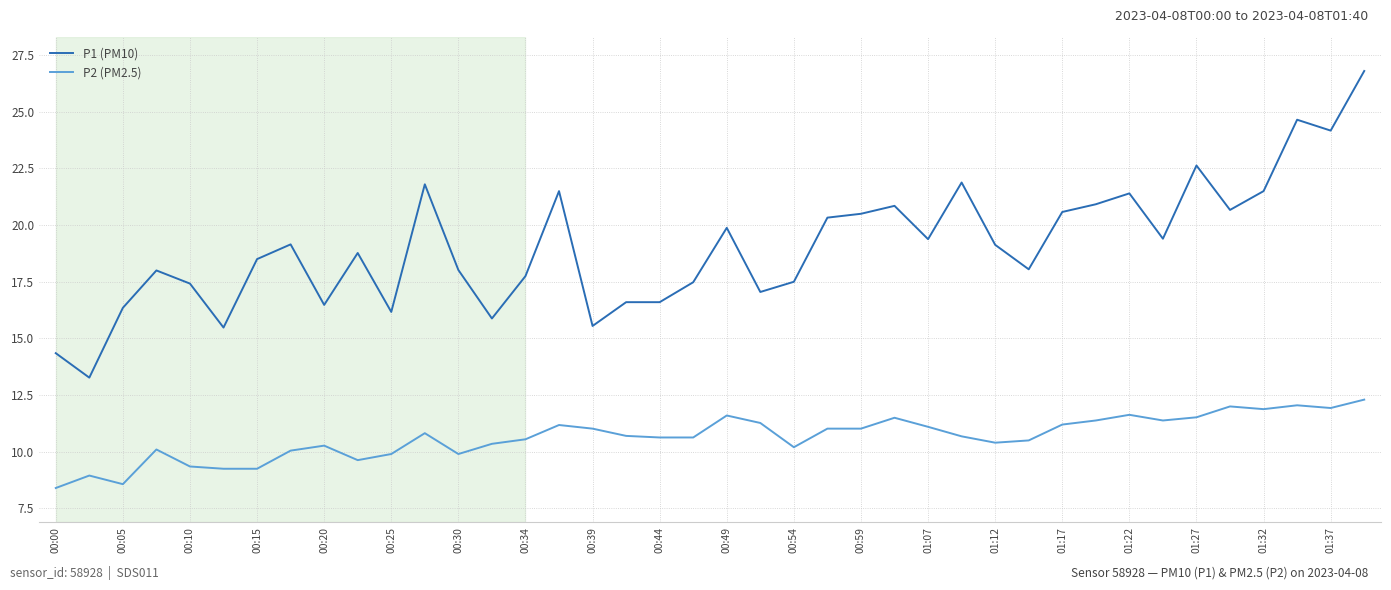

True or false: P2 (PM2.5) has more than 1 interior local peaks.

True